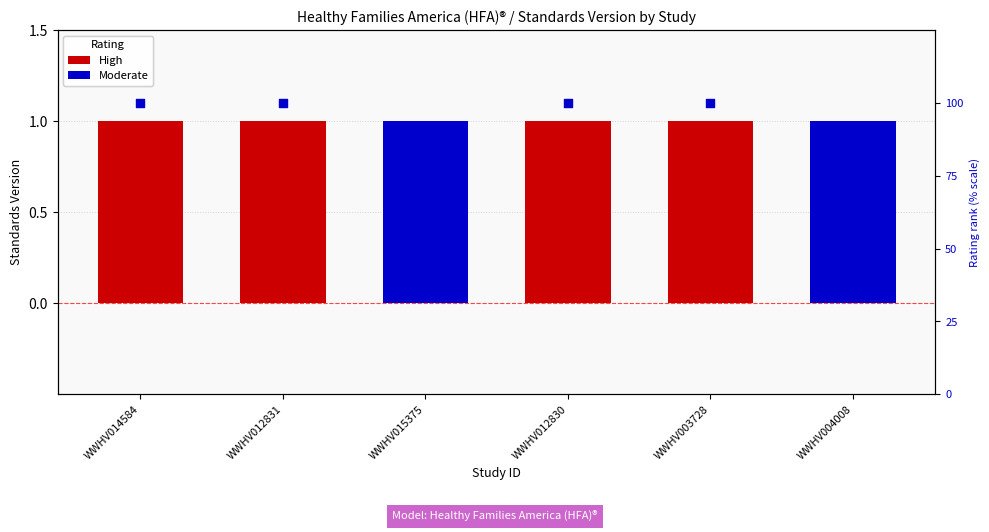

What is the ratio of the value at WWHV012831 to the value at WWHV003728?

1.0